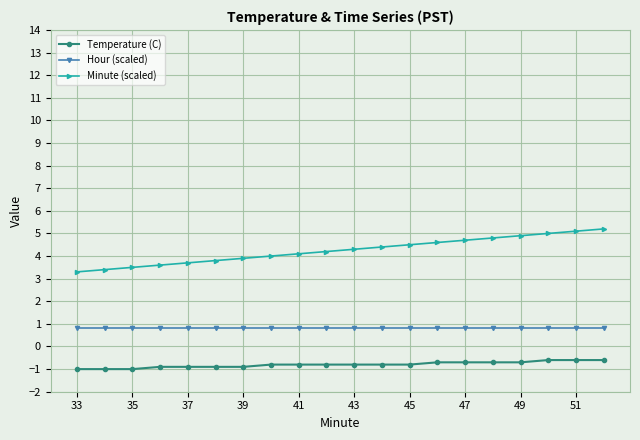

What is the value of the Temperature (C) point at the 10th from the left?

-0.8